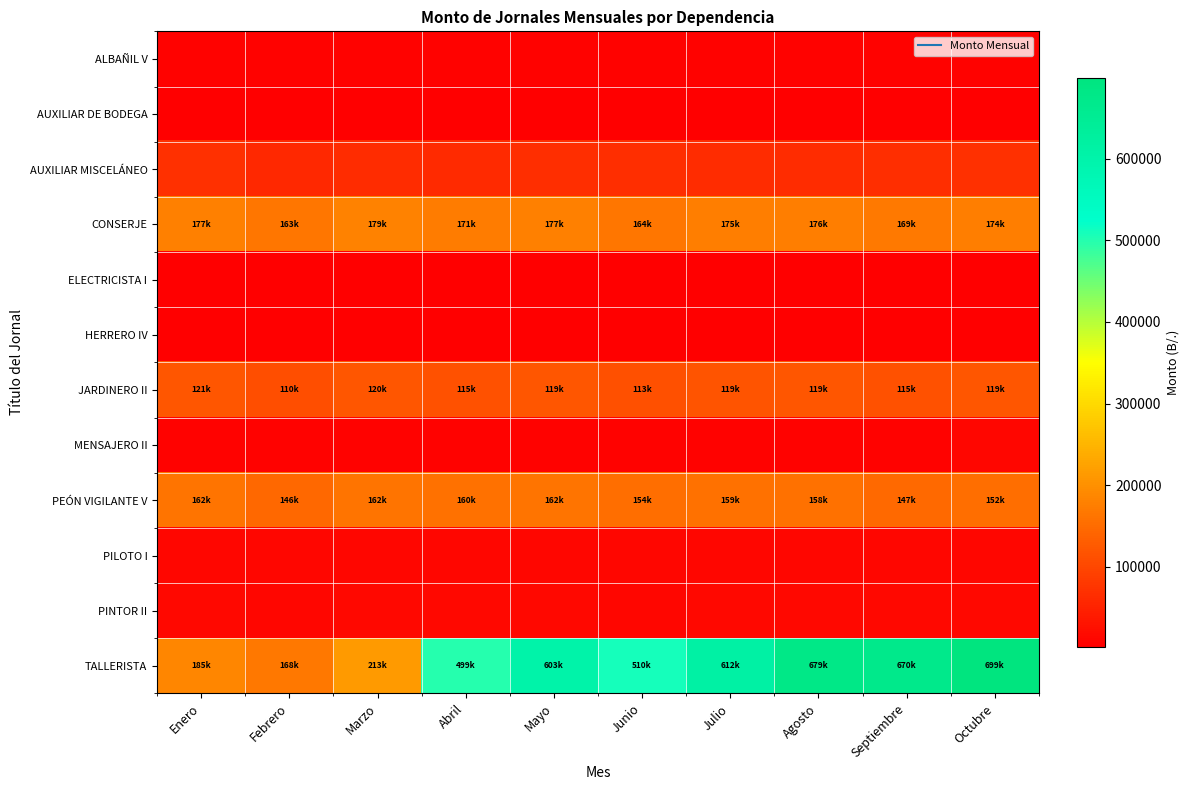

At how many categories does at least one series exceed 248121?

7